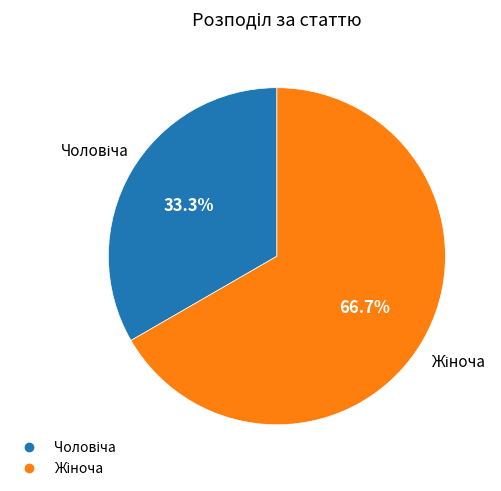

Is there any slice that represents more than half of the pie?

Yes